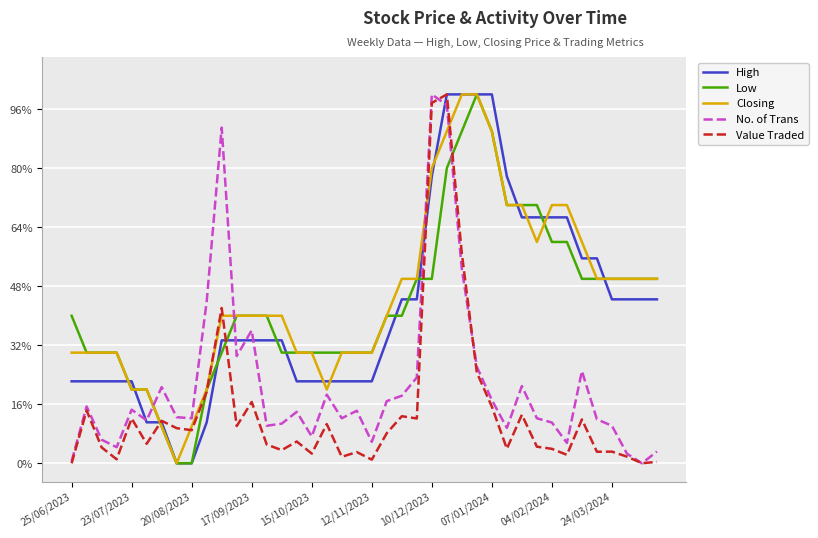

What is the highest value of the Closing series?

100.0